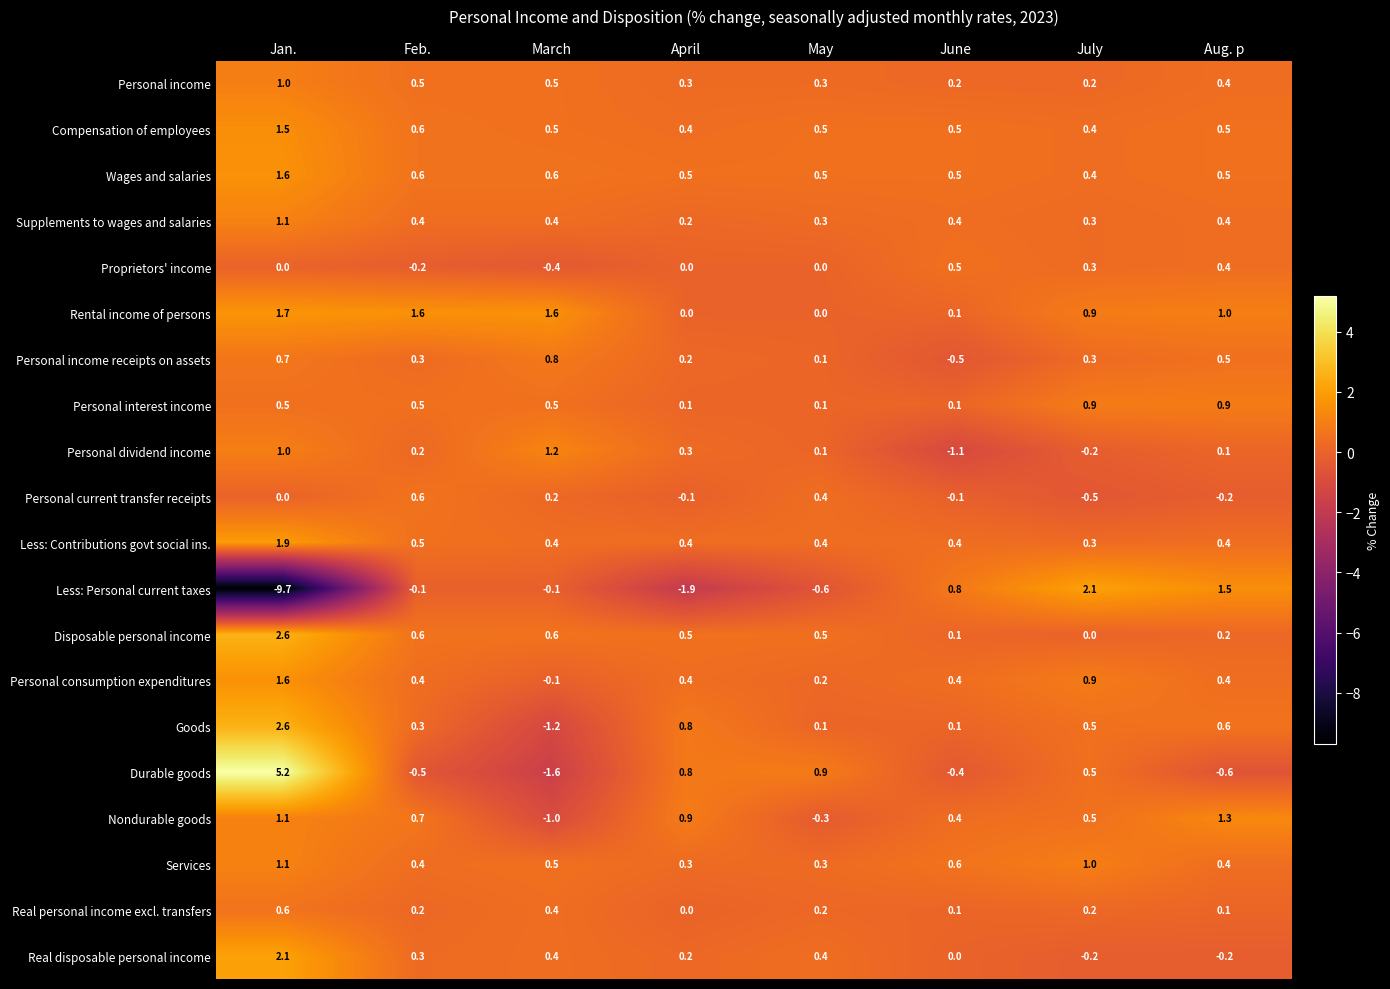

At which label does Personal dividend income first exceed 0?

Jan.